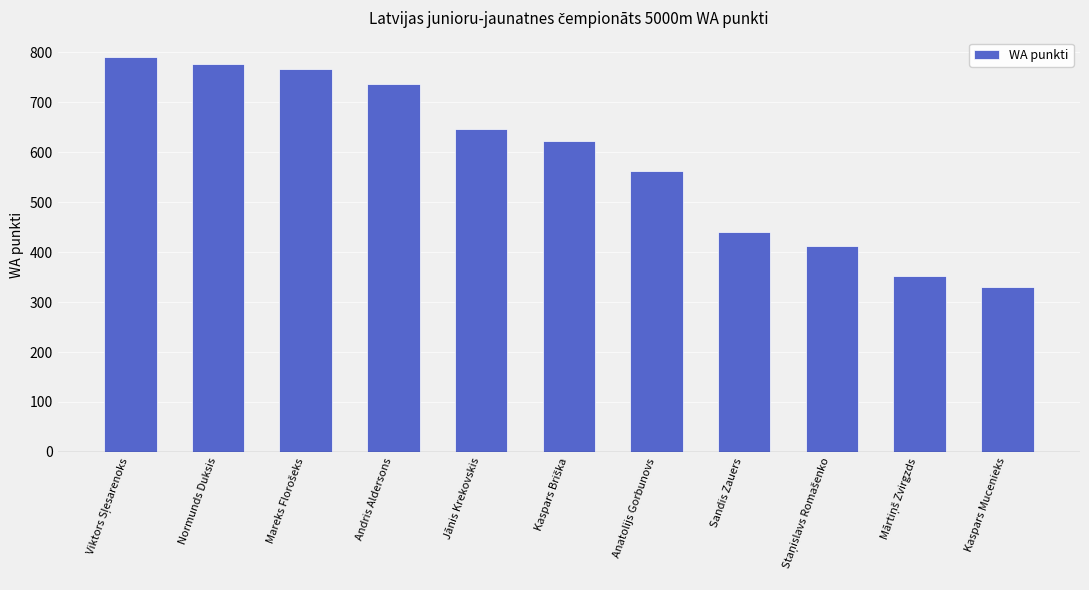

Reading left to right, extract all data points from this chart.

790	776	766	737	646	622	562	440	413	352	330